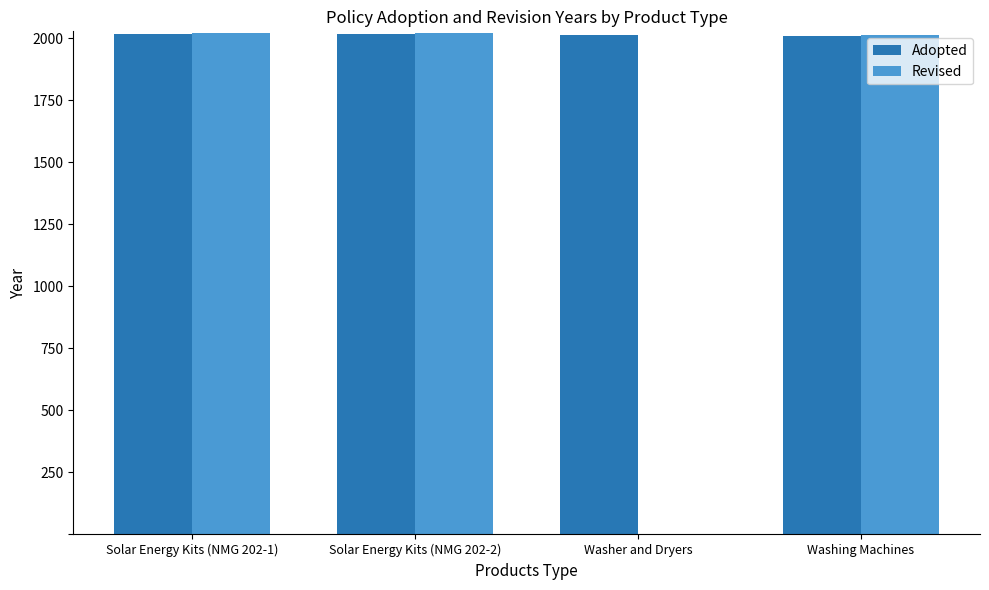

What are all the series names shown in the legend?

Adopted, Revised